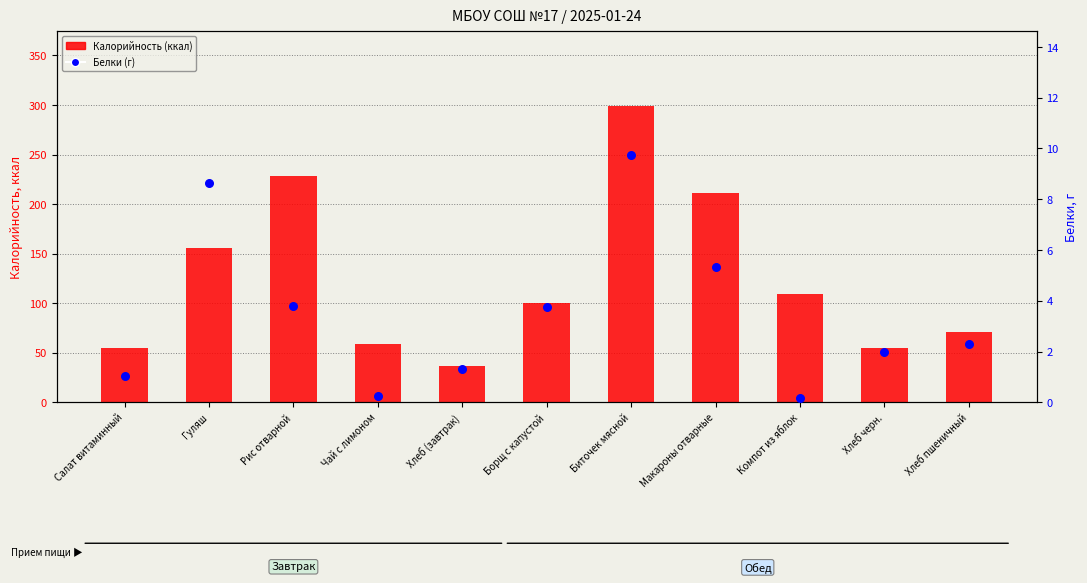

Which series has the largest total across all categories?

Калорийность (ккал)